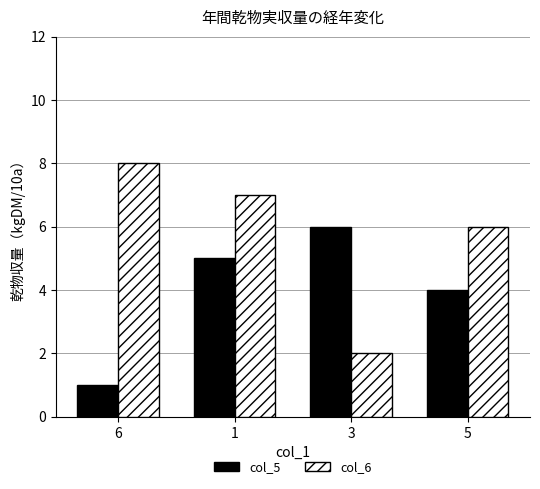

The col_6 series shows 2 at 3. True or false?

True